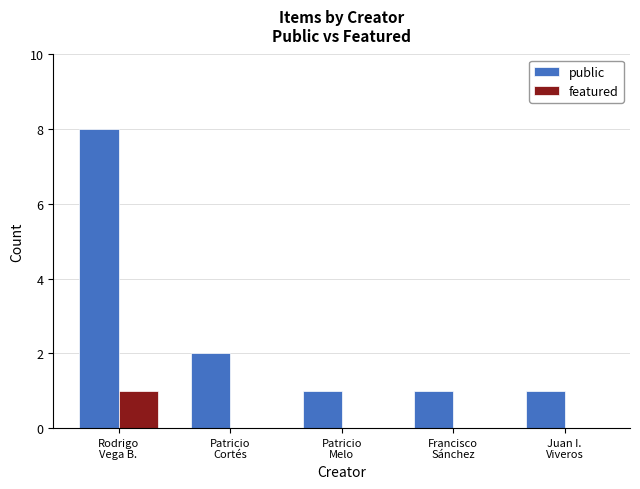

Reading left to right, what are all the values shown in this chart?

public: 8	2	1	1	1
featured: 1	0	0	0	0